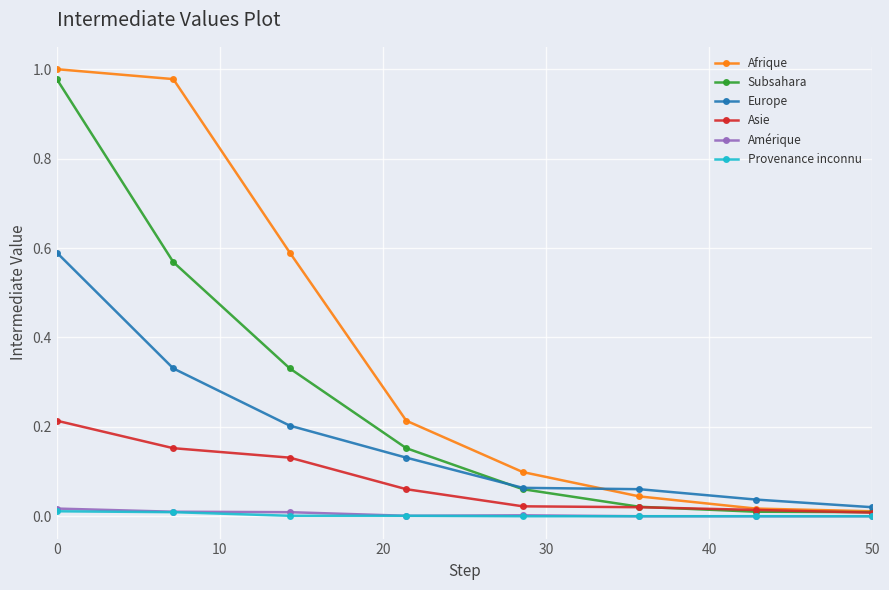

What are all the series names shown in the legend?

Afrique, Subsahara, Europe, Asie, Amérique, Provenance inconnu